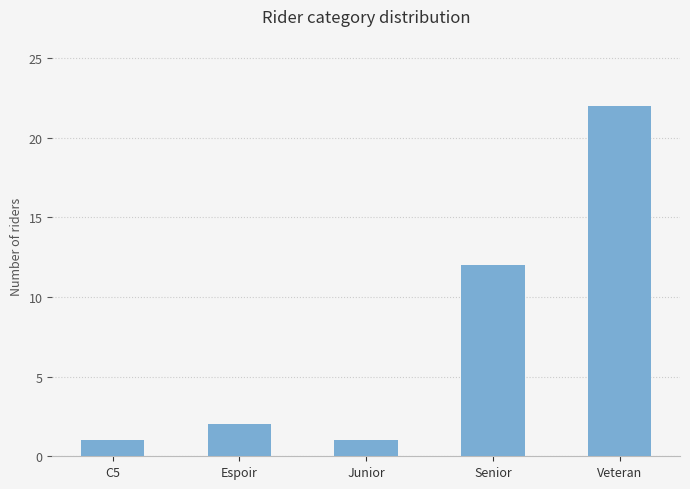

Which has a higher value, Veteran or C5?

Veteran